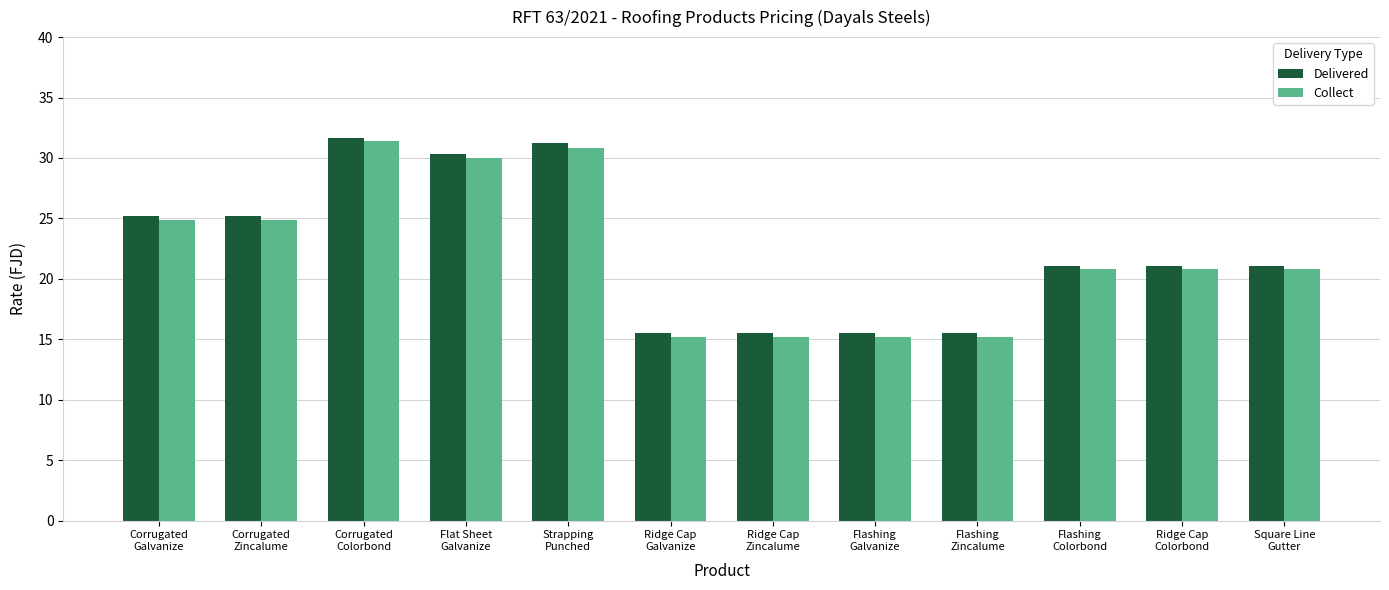

Does the chart contain stacked bars?

No